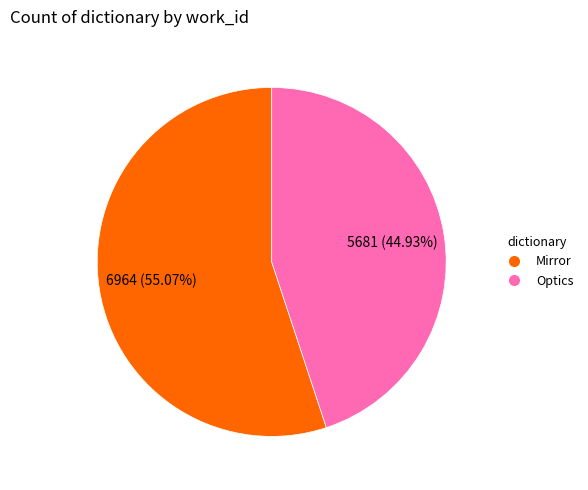

What portion of the pie excludes Optics?

55.1%